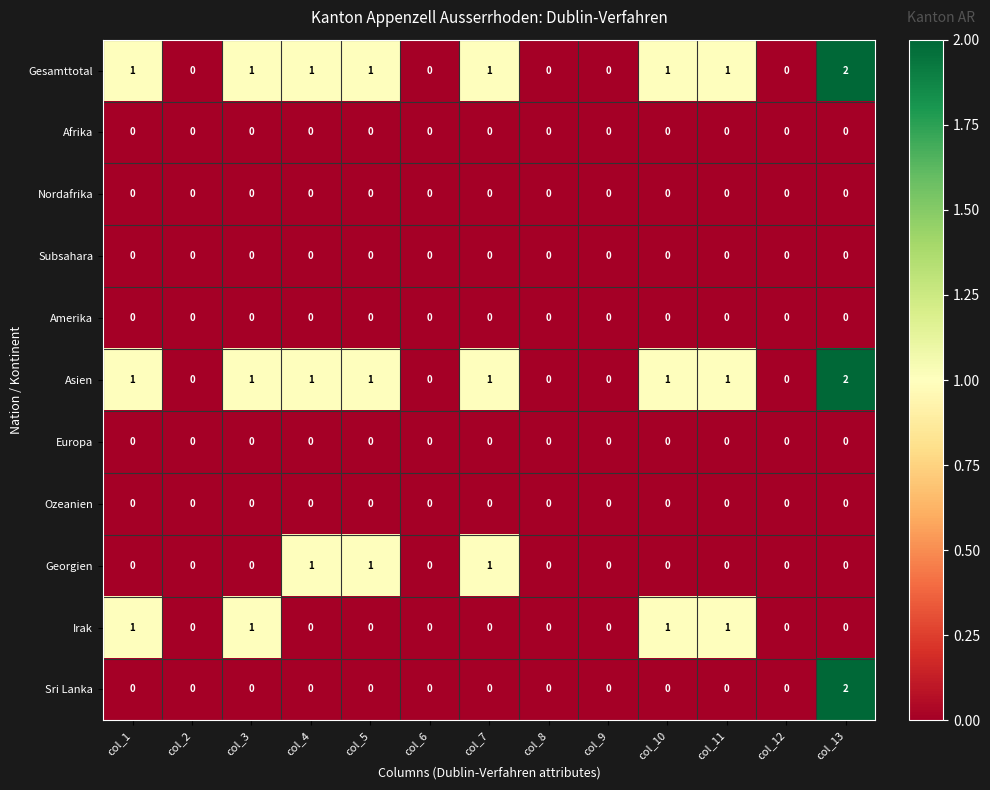

Which category has the highest value across all series?

col_13